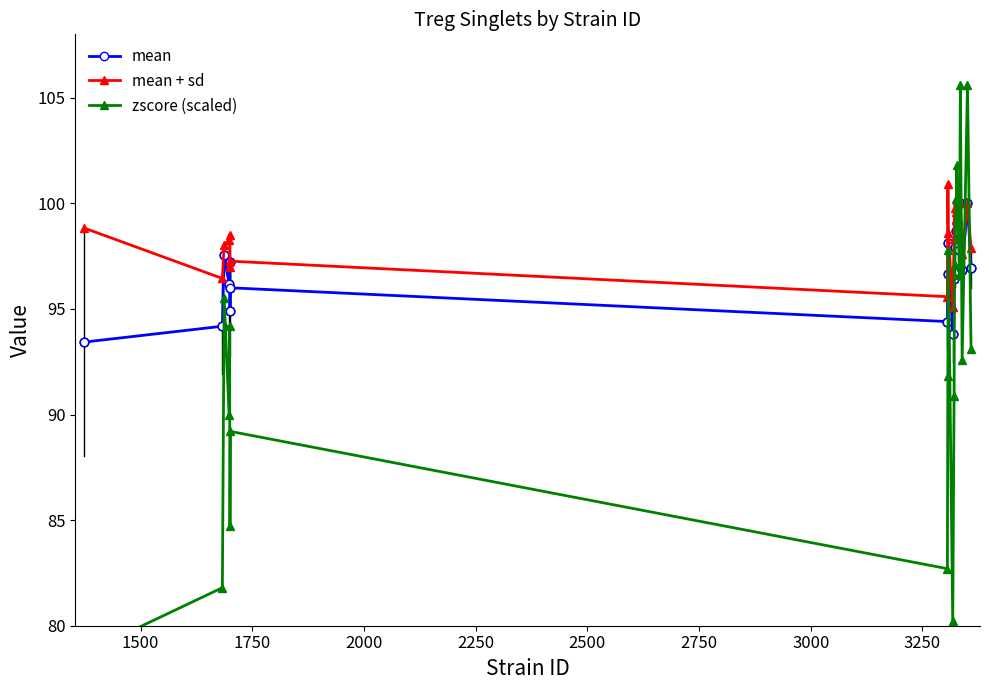

At how many categories does at least one series exceed 83?

20